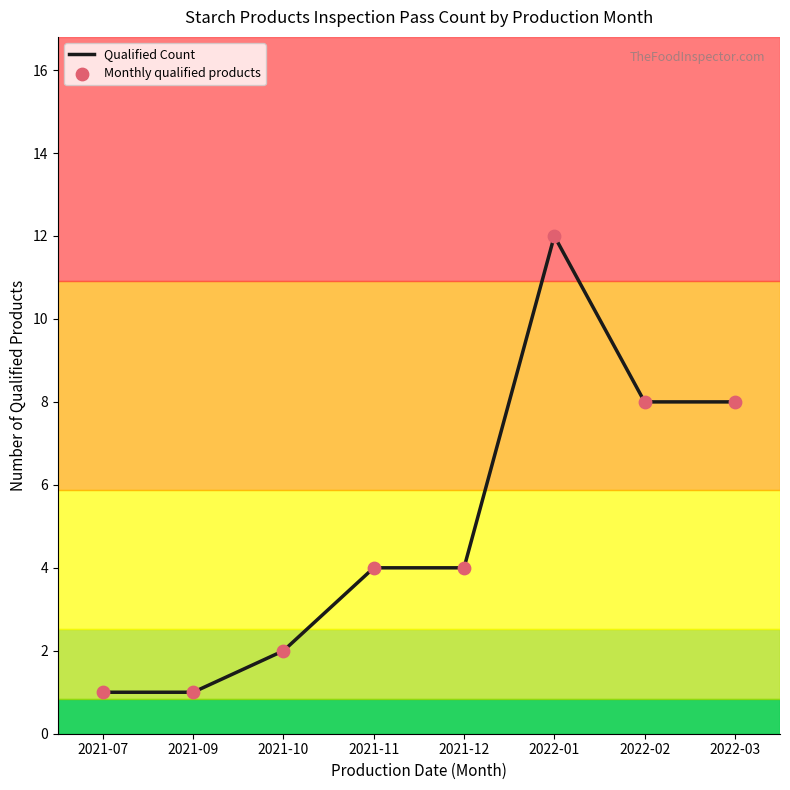

True or false: the data has more than 2 interior local peaks.

False